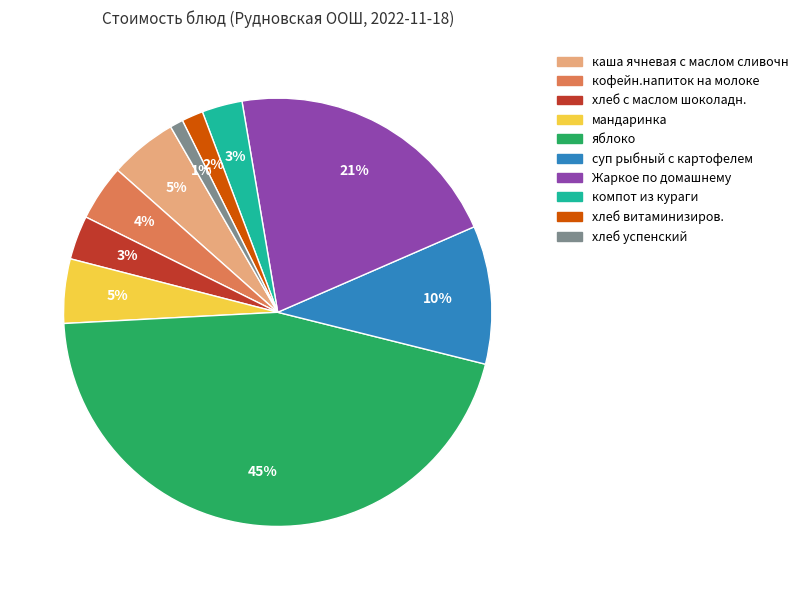

How many segments does this pie chart have?

10